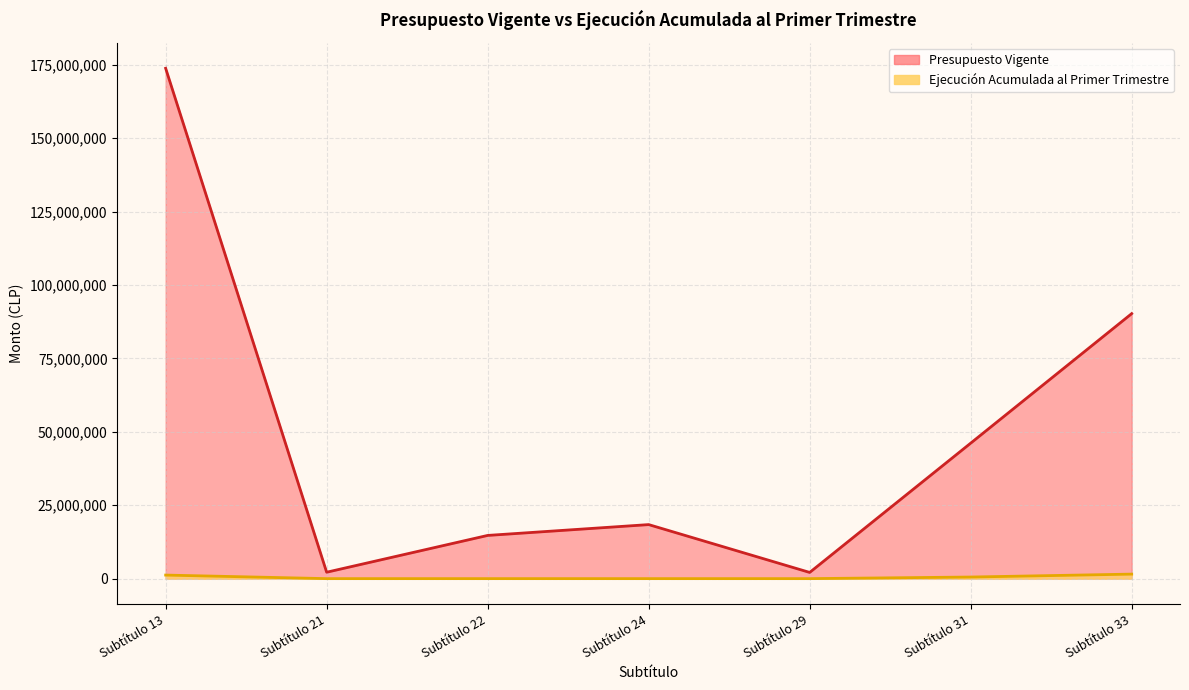

Which series has the largest range (max minus min)?

Presupuesto Vigente